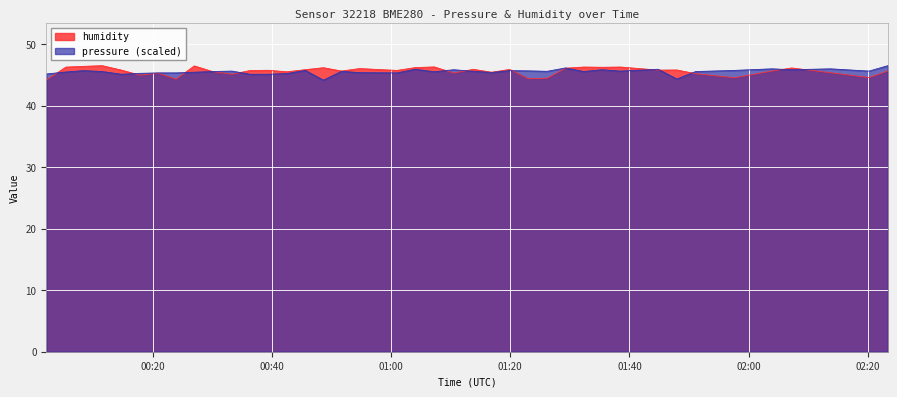

How many times do humidity and pressure cross each other?

14